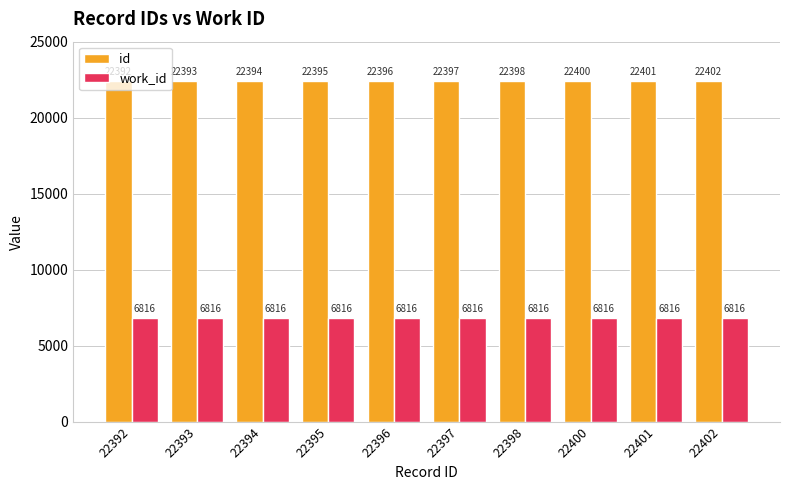

At which category does the chart reach its peak across all series?

22402